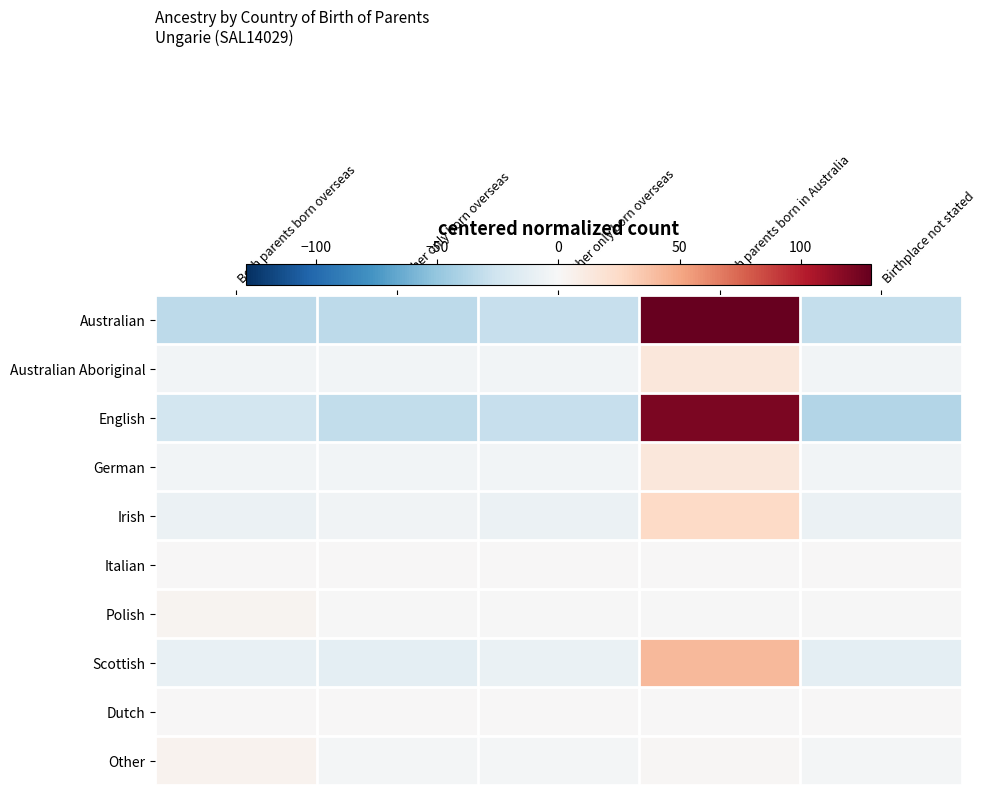

How many categories are shown in the chart?

5